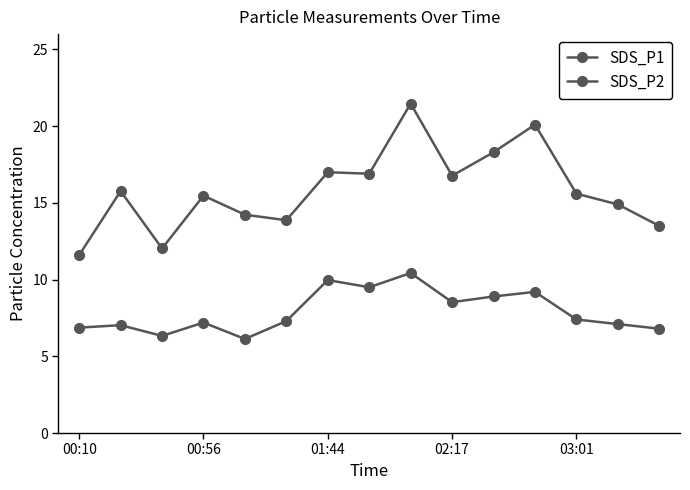

Rank the series by their maximum value, from highest to lowest.

SDS_P1, SDS_P2